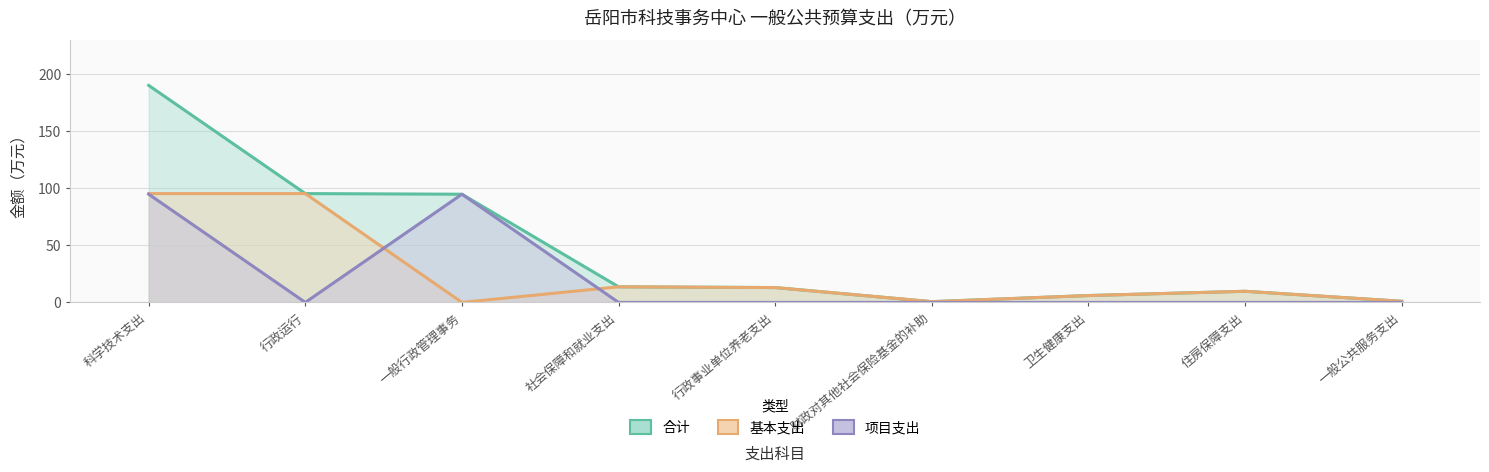

What is the difference between the maximum and minimum values in the 合计 series?

189.6